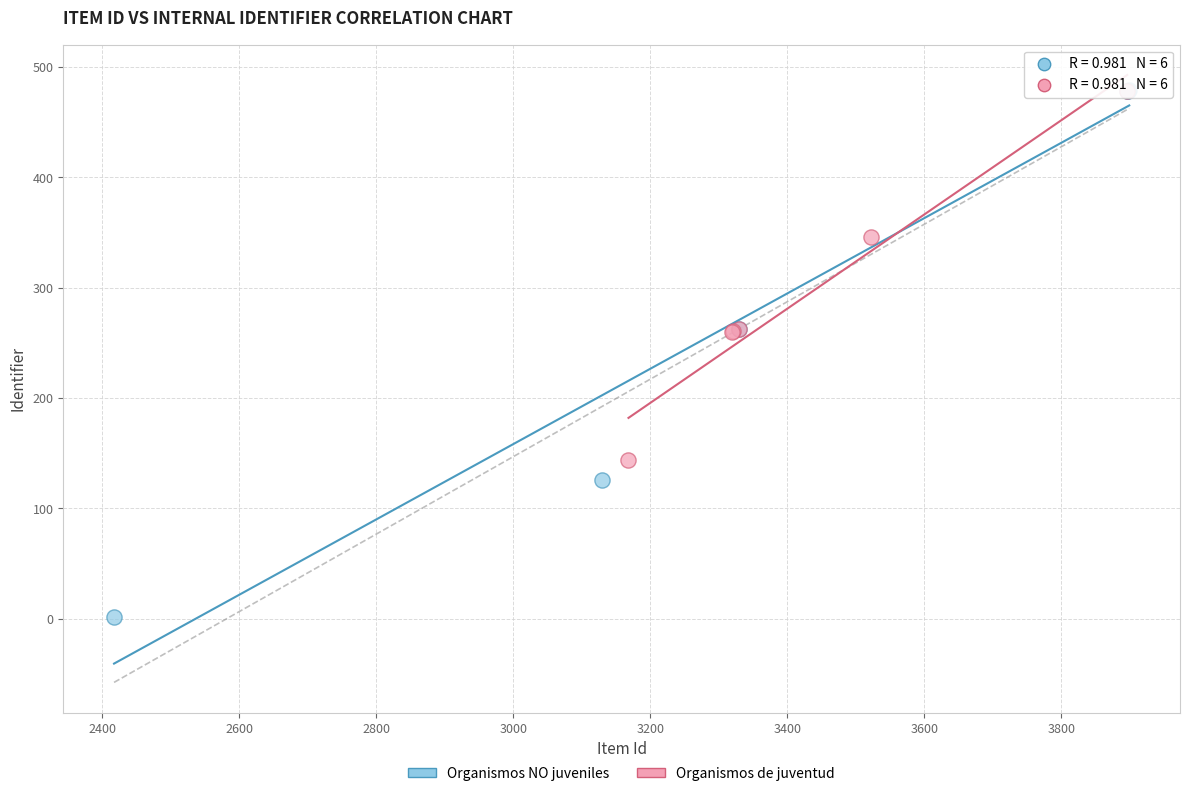

Which series contains the lowest Y value?

Organismos NO juveniles